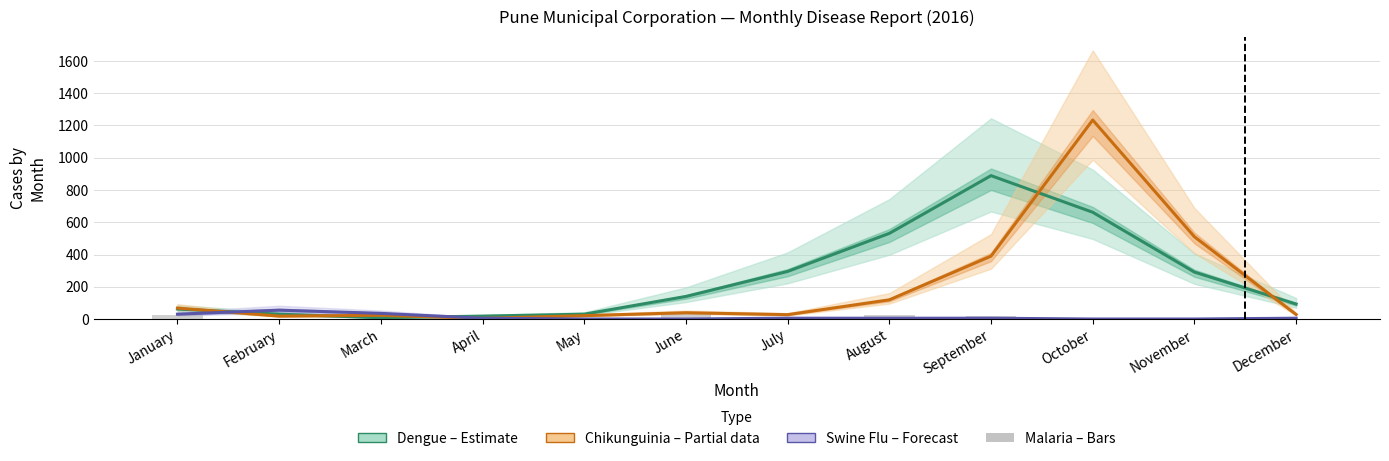

The Chikunguinia (Partial) series shows 510 at November. True or false?

True